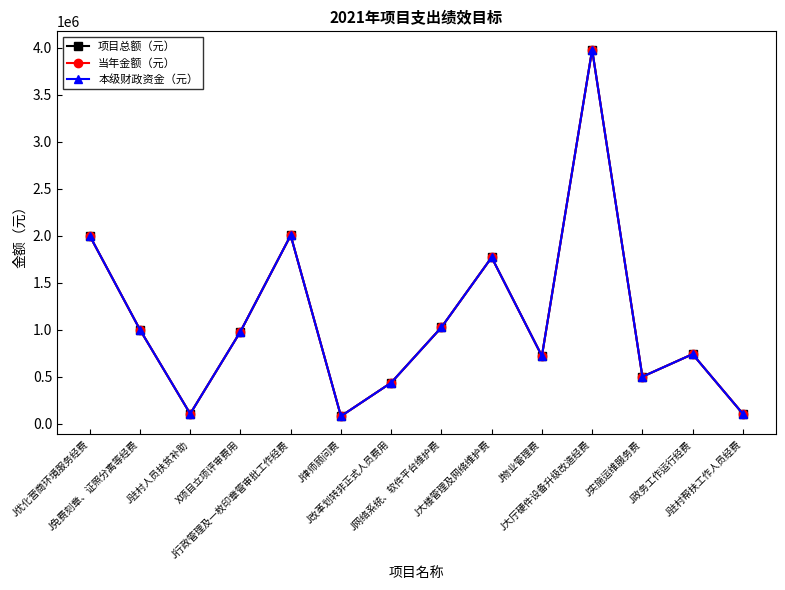

Between J行政管理及一枚印章管审批工作经费 and J大楼管理及网络维护费, which series saw the biggest shift?

项目总额（元）